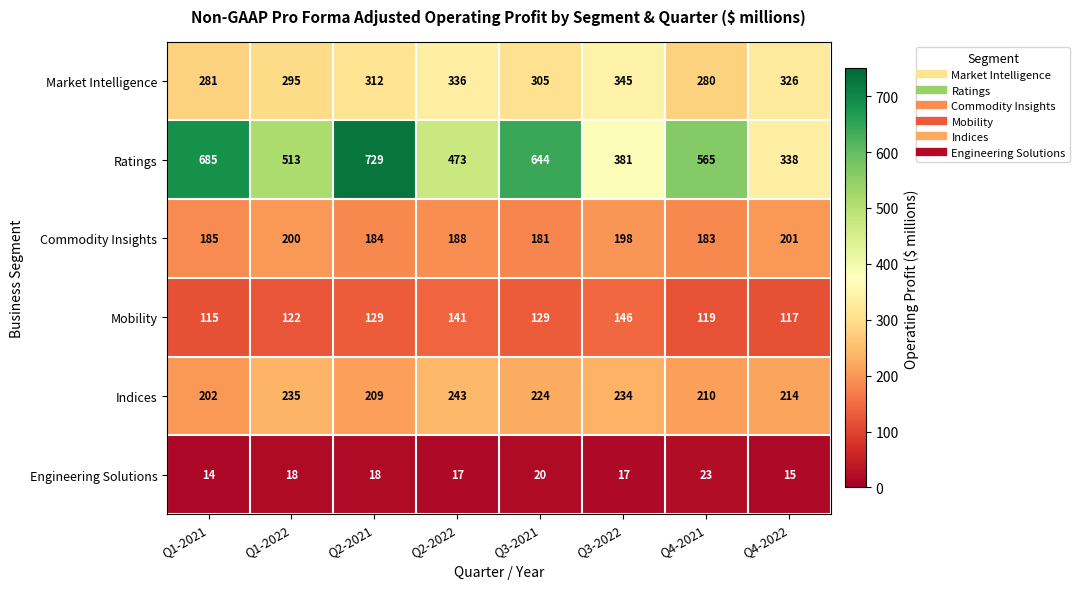

What is the average value of the Indices series?

221